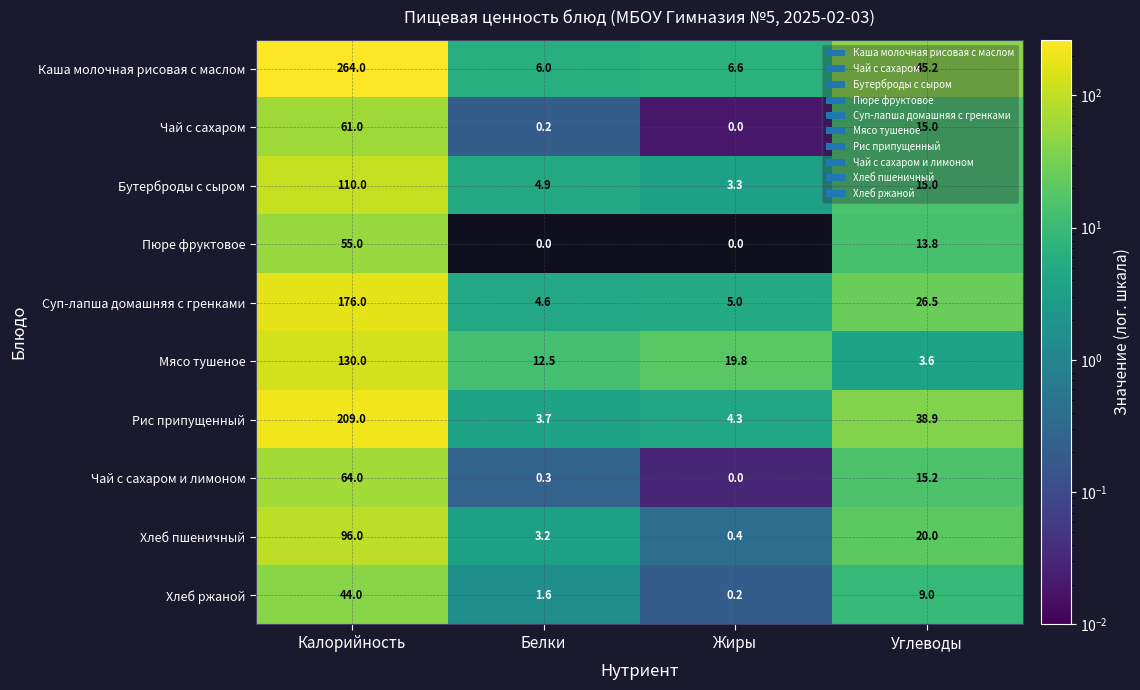

At Белки, list the series in order from smallest to largest.

Пюре фруктовое, Чай с сахаром, Чай с сахаром и лимоном, Хлеб ржаной, Хлеб пшеничный, Рис припущенный, Суп-лапша домашняя с гренками, Бутерброды с сыром, Каша молочная рисовая с маслом, Мясо тушеное